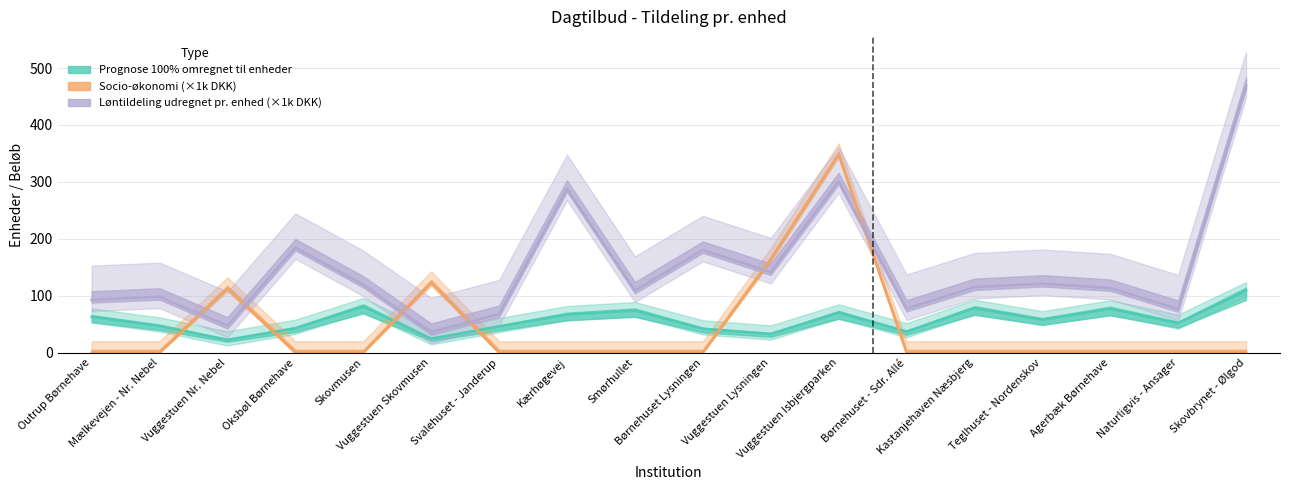

Which series has the widest spread of values?

Løntildeling udregnet pr. enhed (×1k DKK)